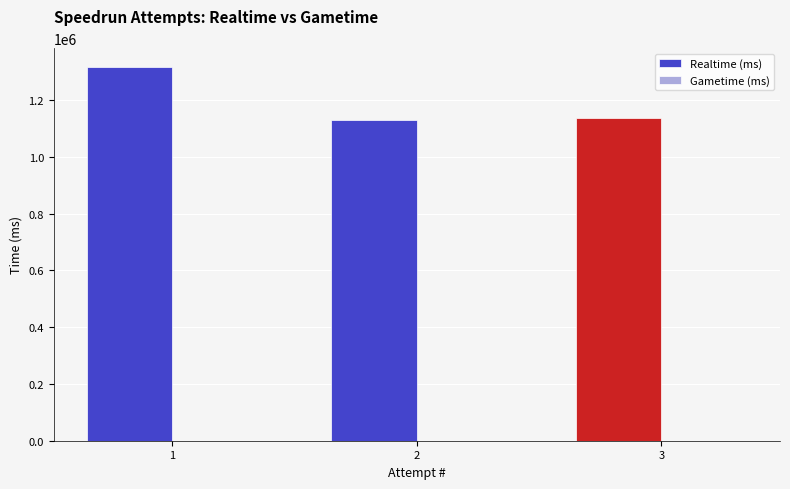

What is the ratio of the value at 3 to the value at 2?

1.0